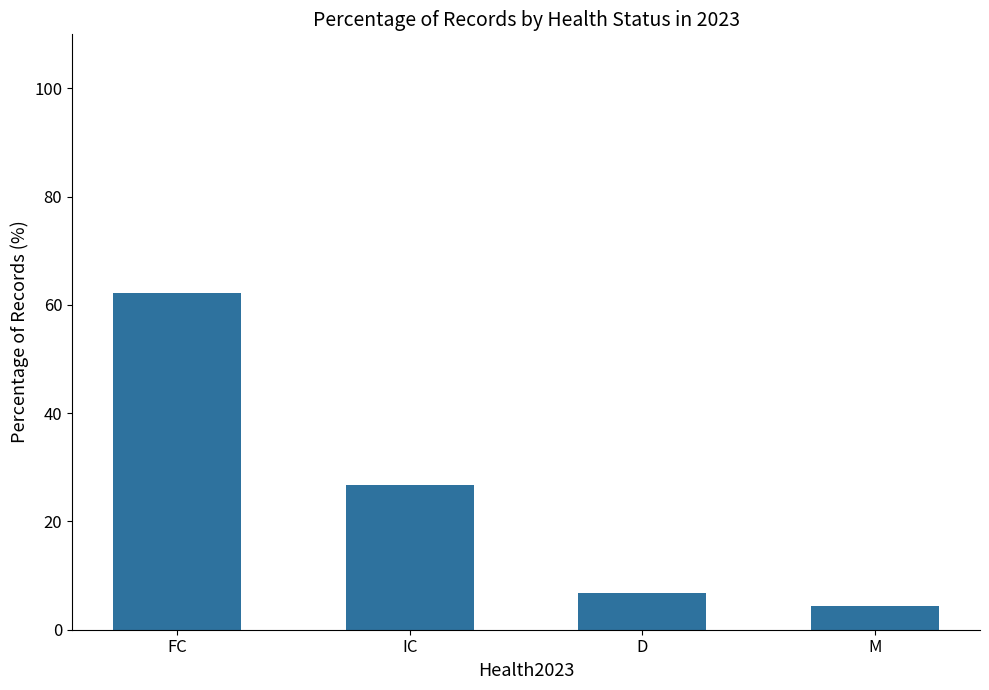

What is the greatest value displayed?

62.2